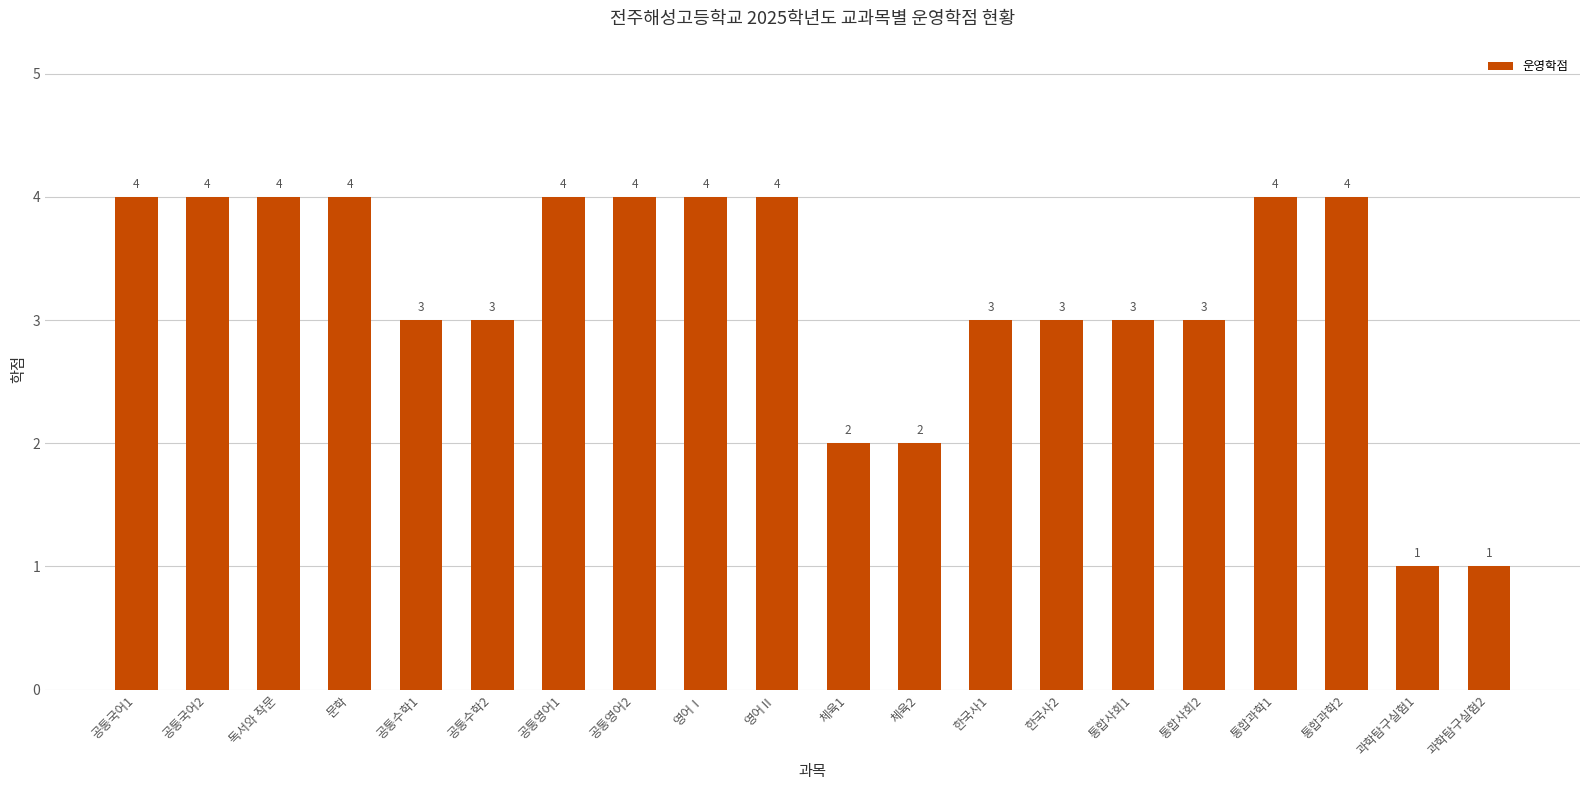

What is the greatest value displayed?

4